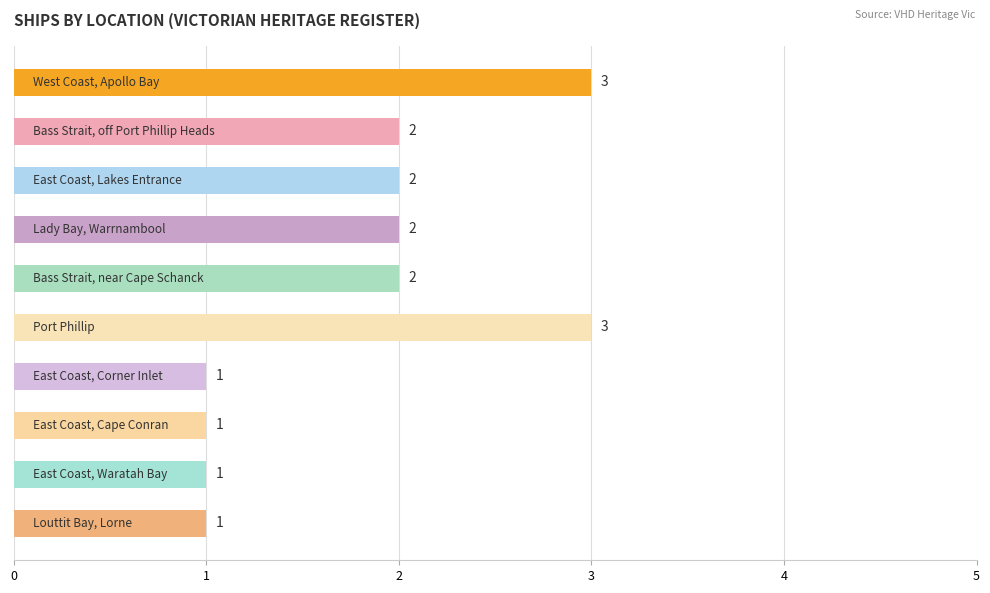

Reading bottom to top, list all the values displayed in this chart.

1	1	1	1	3	2	2	2	2	3